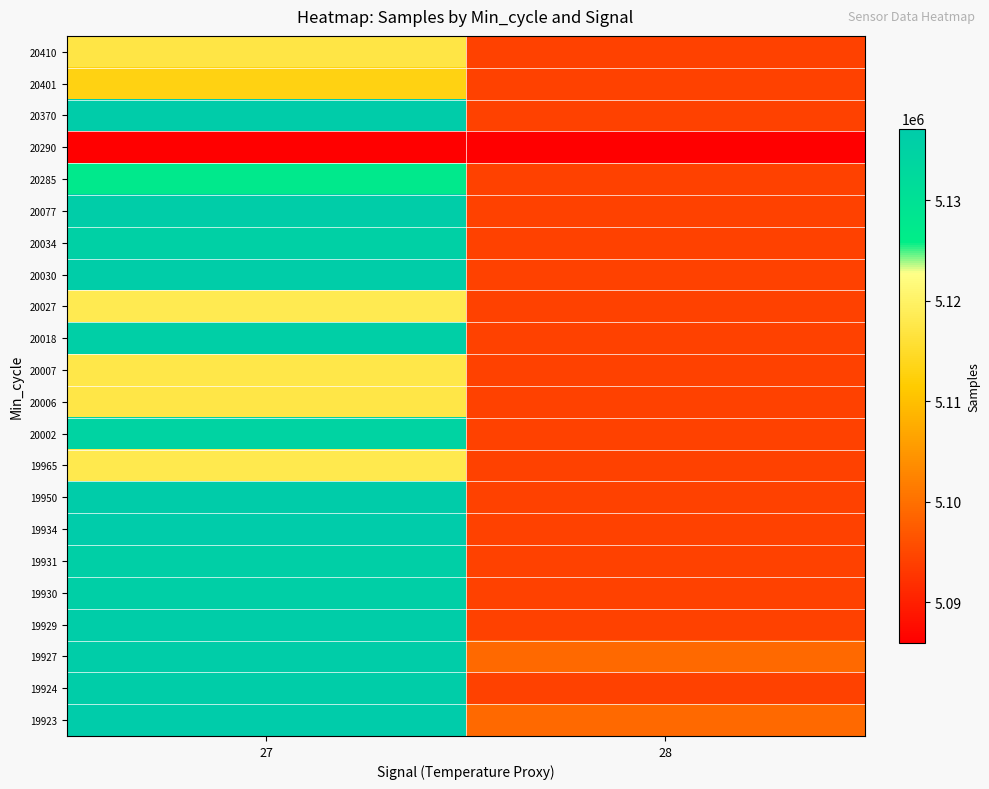

Reading left to right, extract all data points from this chart.

19923: 27=5137036	28=5099124
19924: 27=5136598	28=5094192
19927: 27=5136375	28=5099124
19929: 27=5136377	28=5094192
19930: 27=5135972	28=5094192
19931: 27=5135931	28=5094192
19934: 27=5137167	28=5094192
19950: 27=5136845	28=5094192
19965: 27=5118113	28=5094192
20002: 27=5134601	28=5094192
20006: 27=5117441	28=5094192
20007: 27=5117552	28=5094192
20018: 27=5136098	28=5094192
20027: 27=5118216	28=5094192
20030: 27=5136377	28=5094192
20034: 27=5135681	28=5094192
20077: 27=5136692	28=5094192
20285: 27=5127179	28=5094192
20290: 27=5085887	28=5085887
20370: 27=5136891	28=5094192
20401: 27=5113077	28=5094192
20410: 27=5117280	28=5094192